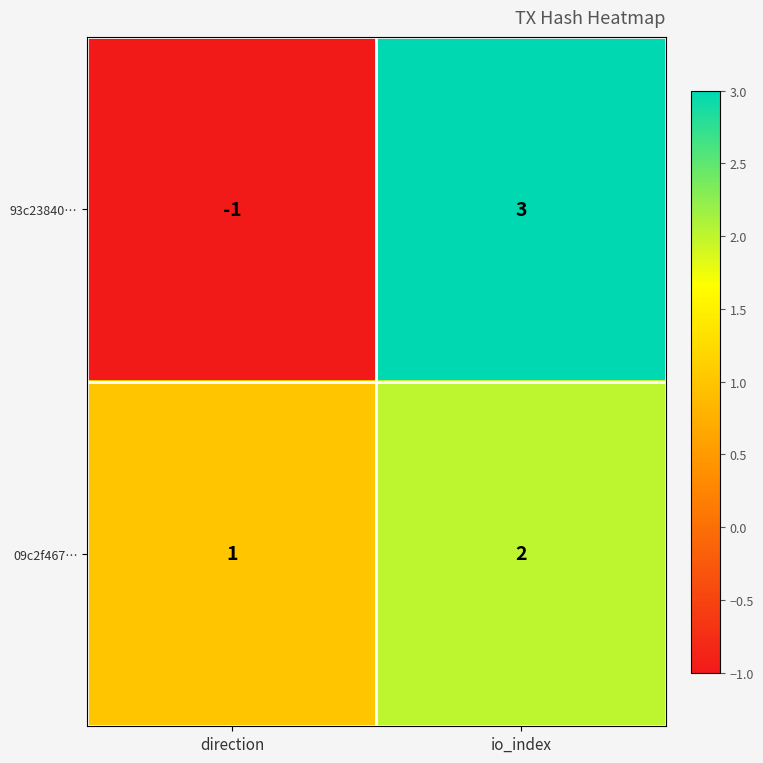

What is the total value across all series at io_index?

5